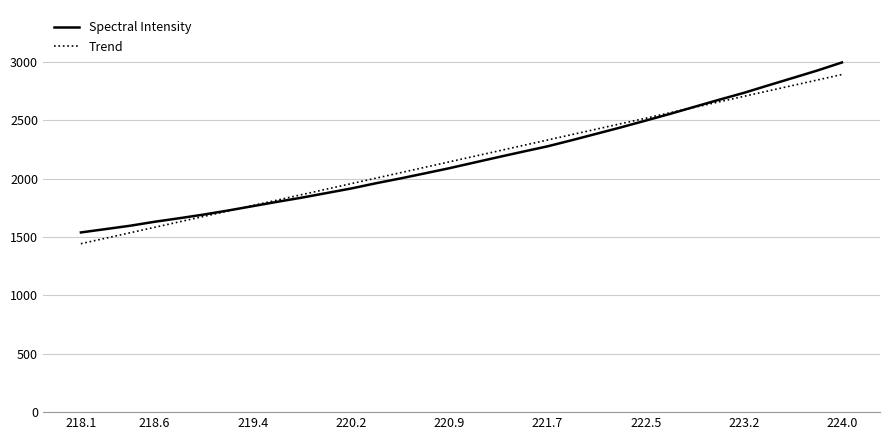

What is the greatest value displayed?

2994.3